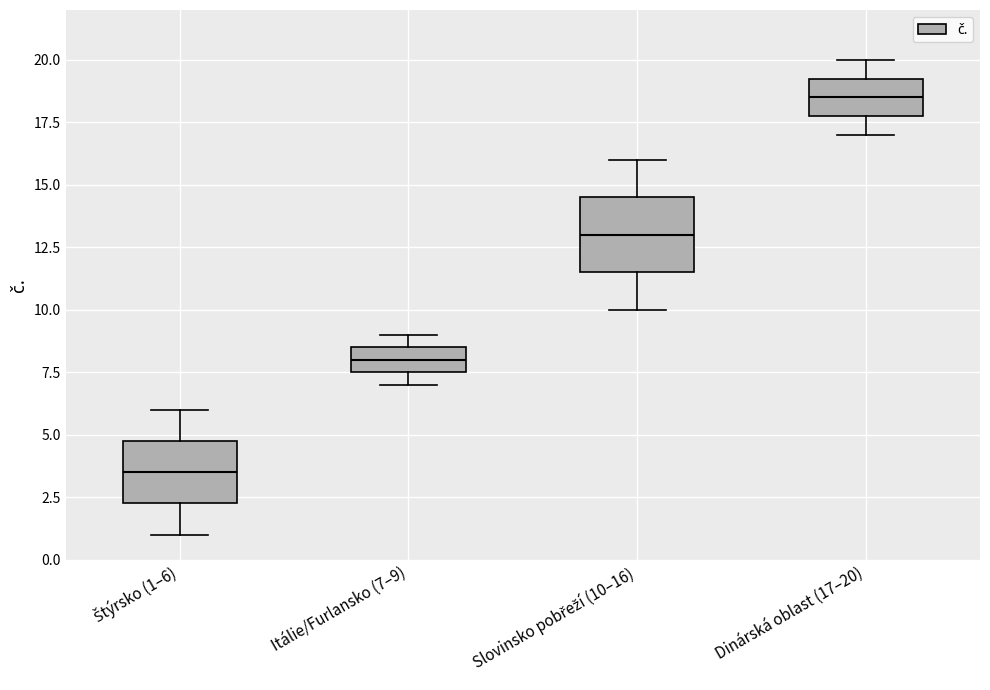

Comparing the boxes themselves (not the whiskers), which one is the tallest?

Slovinsko pobřeží (10–16)